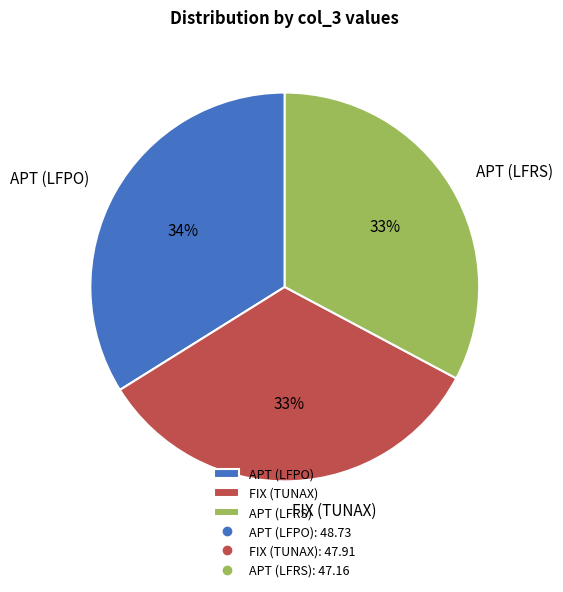

The APT (LFPO) slice represents 23% of the pie. True or false?

False